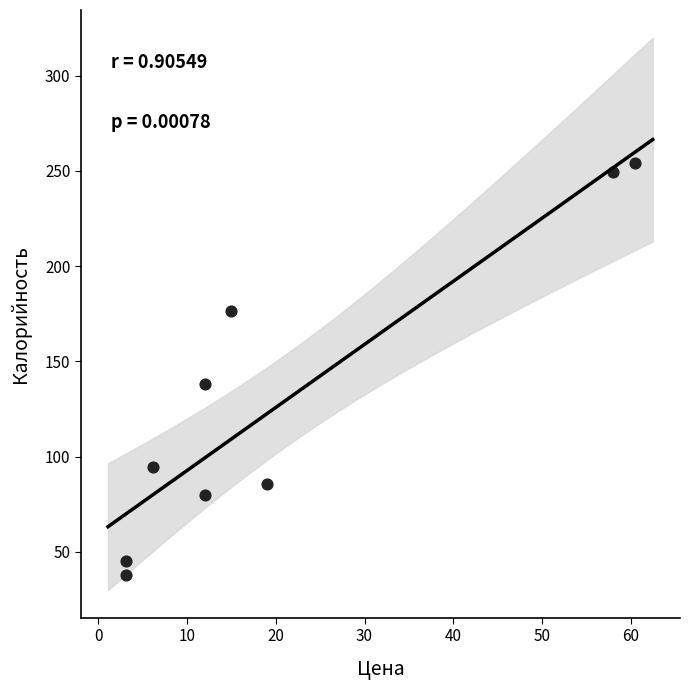

What is the average Y value?

129.0